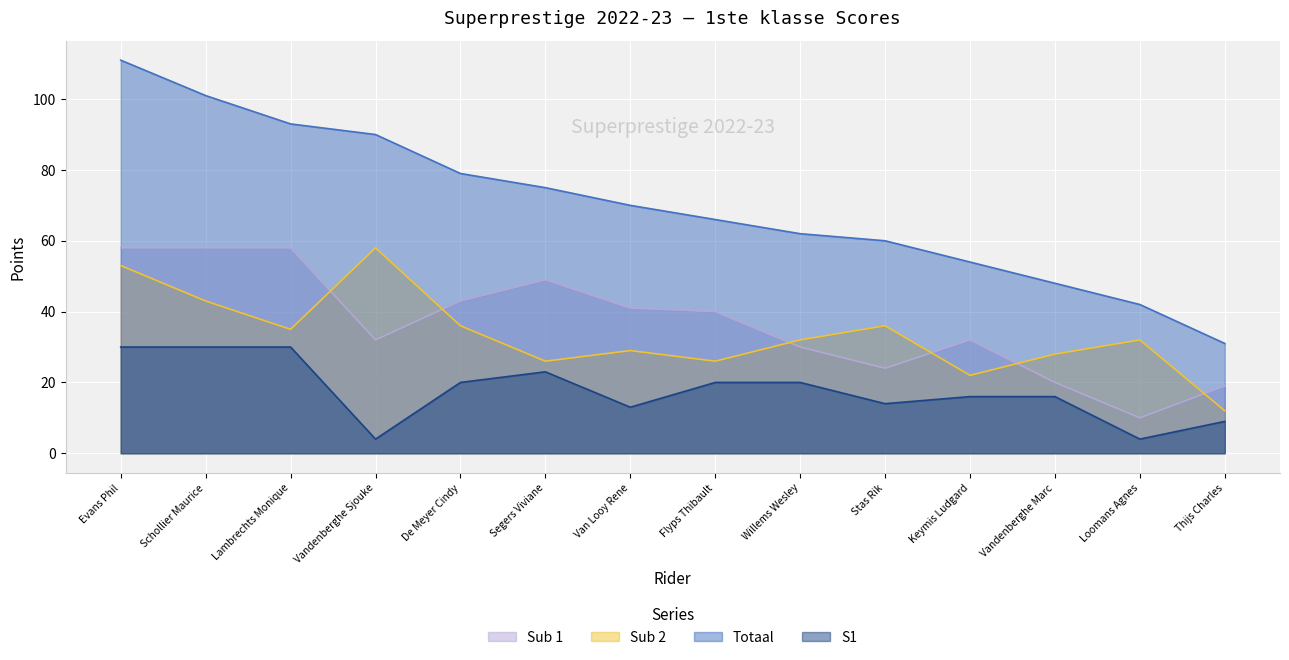

Where does the S1 series first go above 20?

Evans Phil